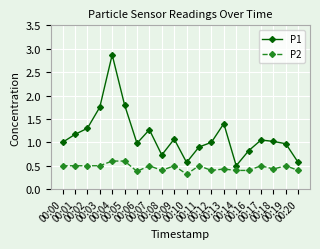

Is the value of P2 at 00:17 greater than the value of P1 at 00:10?

No